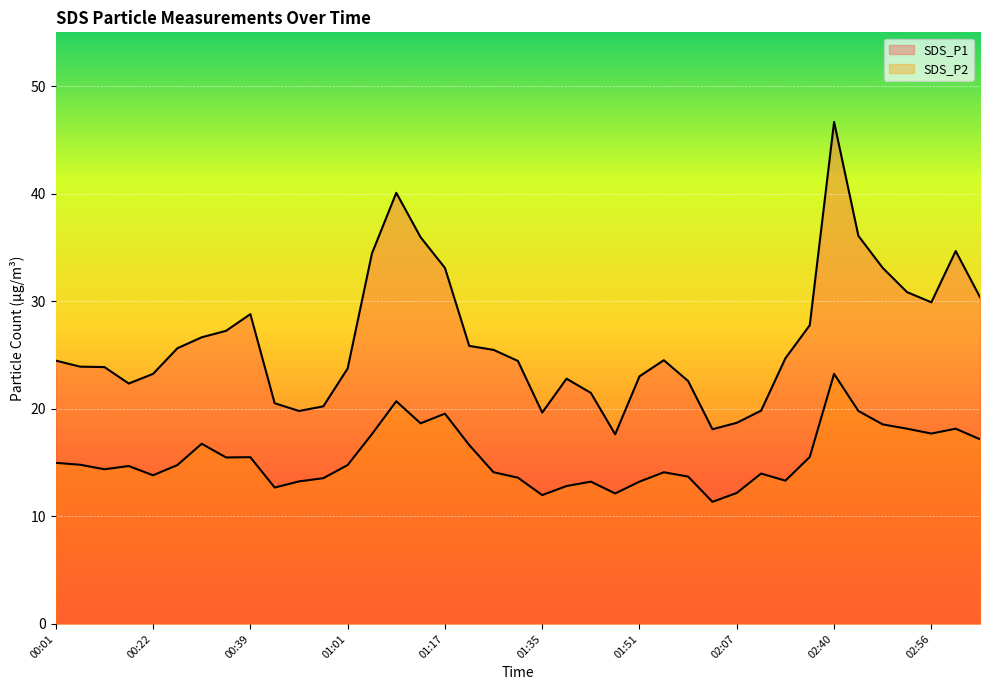

How many lines are shown in the chart?

2